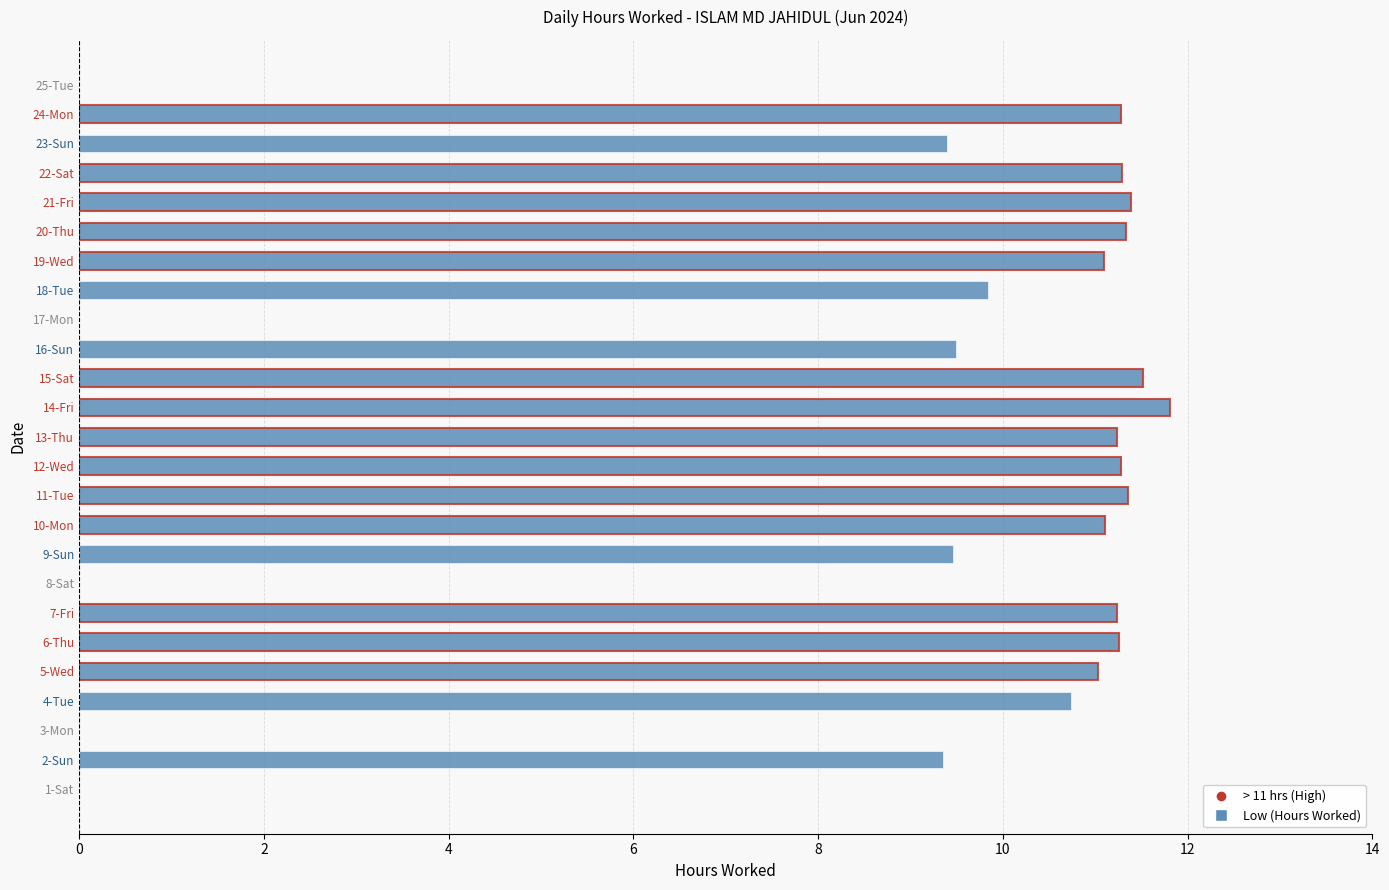

What is the sum of the values at 8-Sat and 13-Thu?

11.2